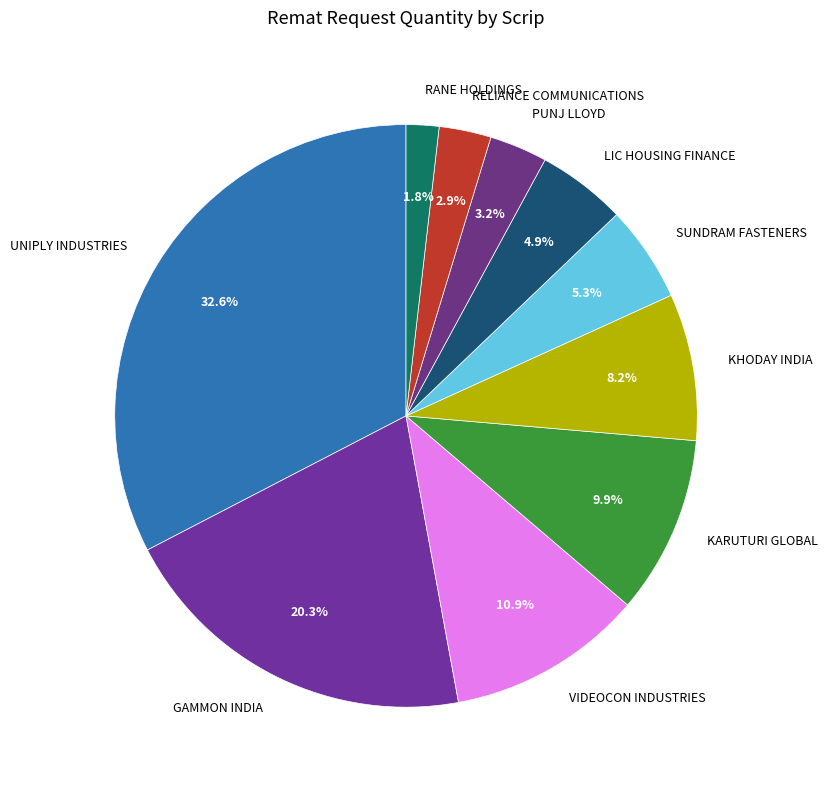

Which has a higher value, LIC HOUSING FINANCE or KHODAY INDIA?

KHODAY INDIA